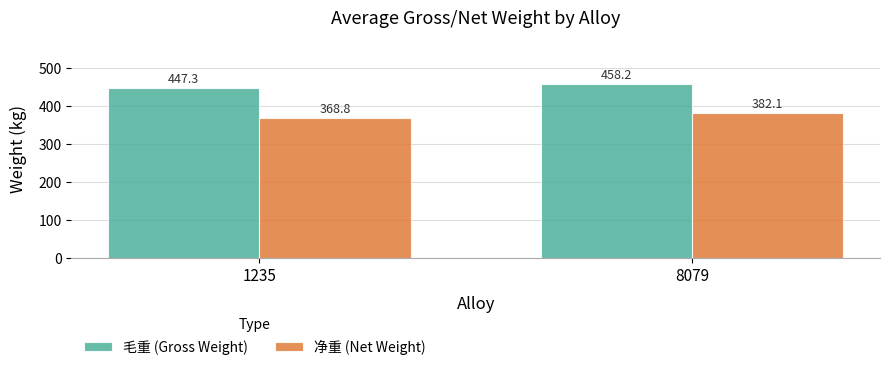

Read the 毛重 (Gross Weight) value at 1235.

447.3